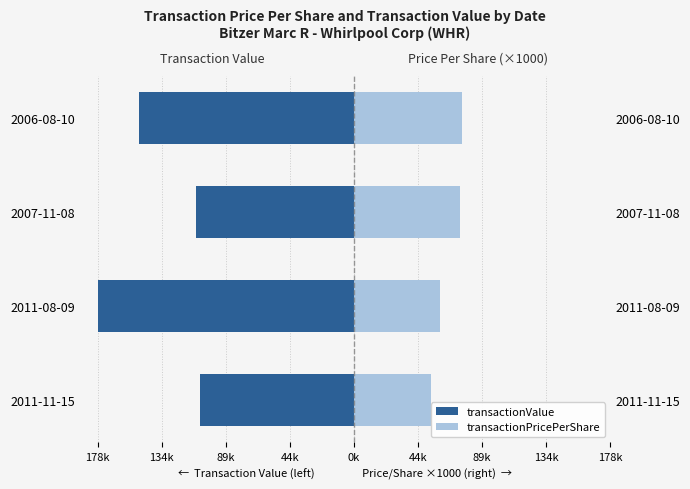

Count the number of data series in this chart.

2